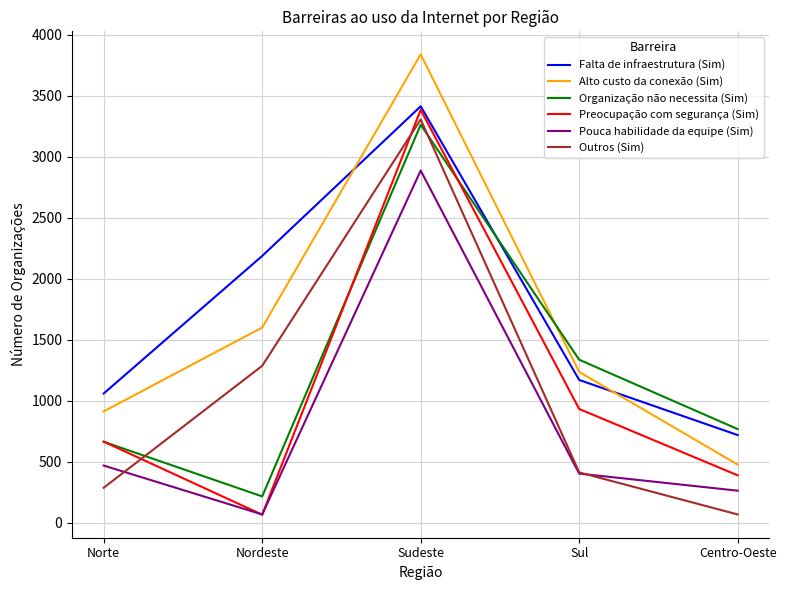

What is the sum of all Organização não necessita (Sim) values?

6249